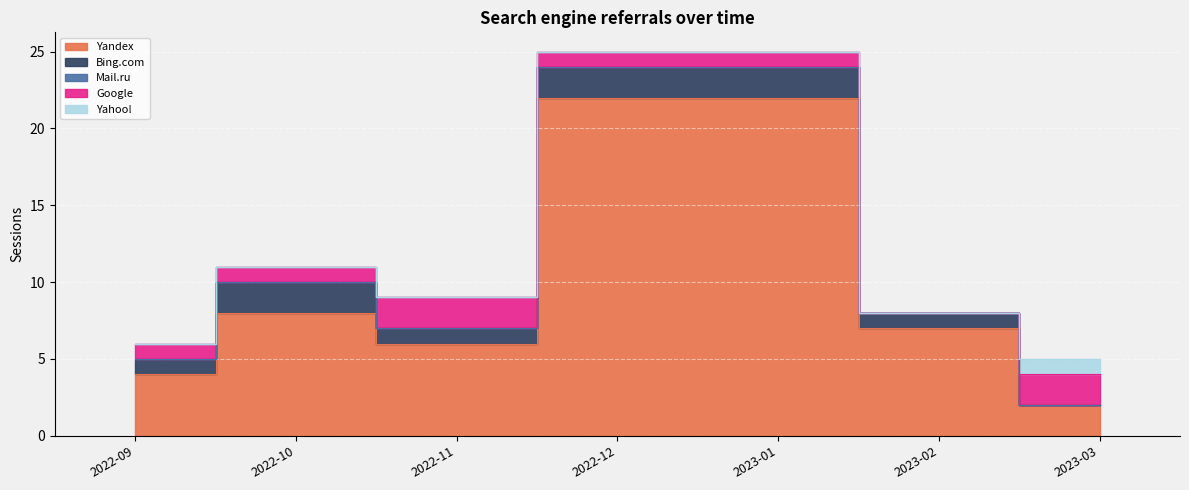

Which series has the largest range (max minus min)?

Yandex